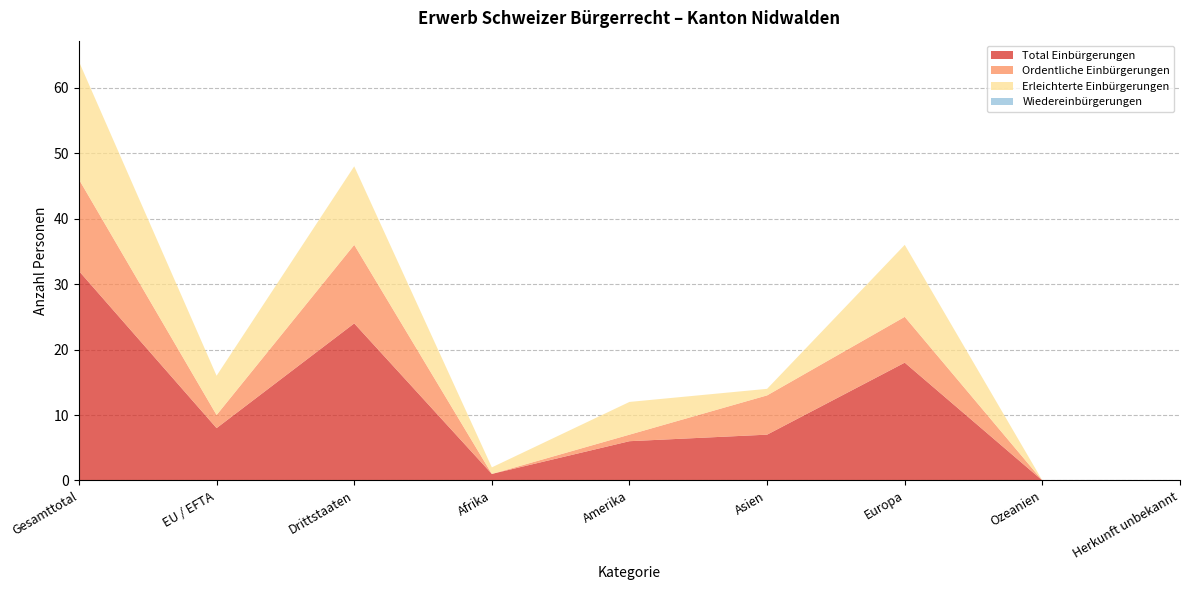

Reading left to right, what are all the values shown in this chart?

Total Einbürgerungen: Gesamttotal=32	EU / EFTA=8	Drittstaaten=24	Afrika=1	Amerika=6	Asien=7	Europa=18	Ozeanien=0	Herkunft unbekannt=0
Ordentliche Einbürgerungen: Gesamttotal=14	EU / EFTA=2	Drittstaaten=12	Afrika=0	Amerika=1	Asien=6	Europa=7	Ozeanien=0	Herkunft unbekannt=0
Erleichterte Einbürgerungen: Gesamttotal=18	EU / EFTA=6	Drittstaaten=12	Afrika=1	Amerika=5	Asien=1	Europa=11	Ozeanien=0	Herkunft unbekannt=0
Wiedereinbürgerungen: Gesamttotal=0	EU / EFTA=0	Drittstaaten=0	Afrika=0	Amerika=0	Asien=0	Europa=0	Ozeanien=0	Herkunft unbekannt=0